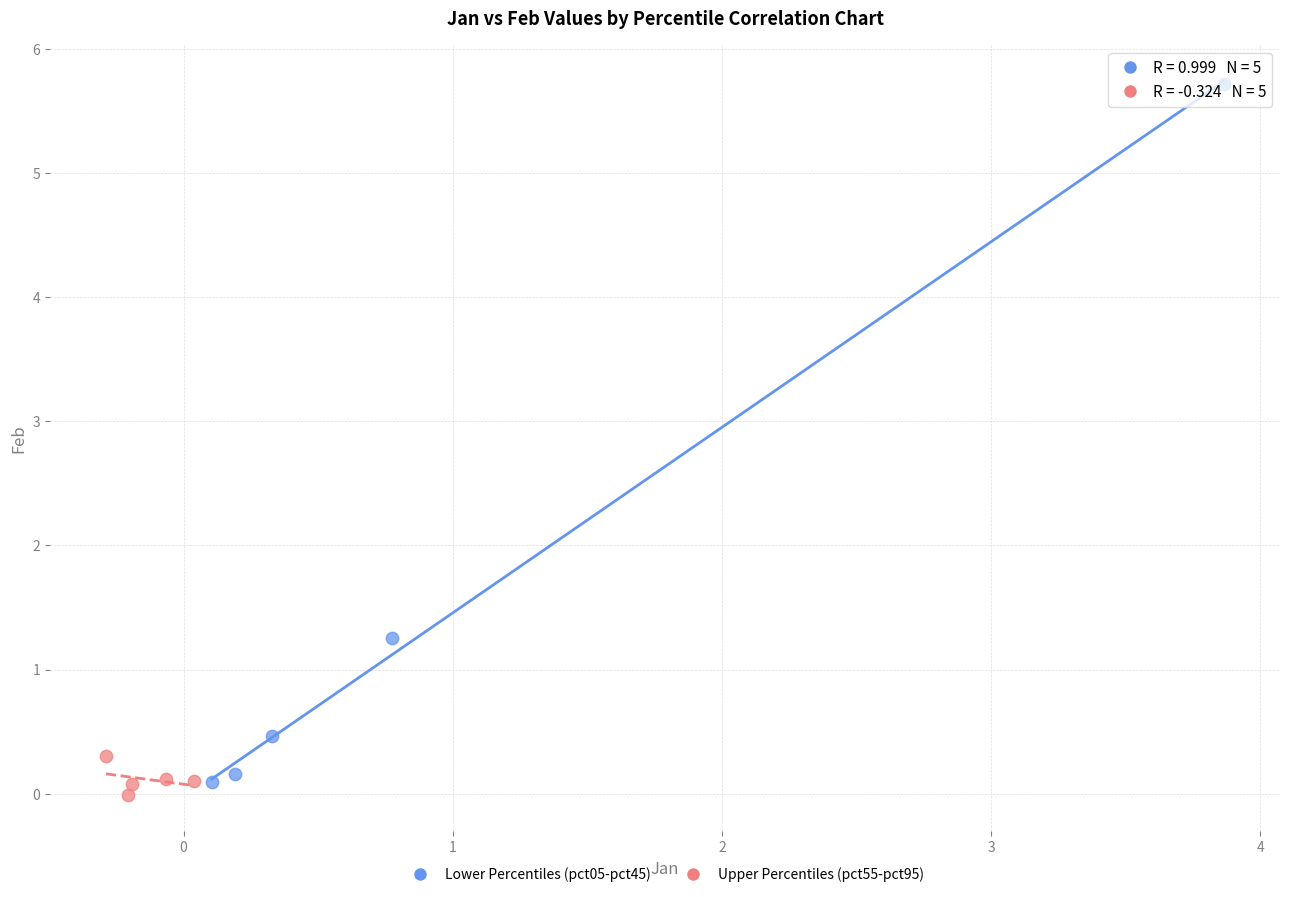

What are all the series names shown in the legend?

Lower Percentiles (pct05-pct45), Upper Percentiles (pct55-pct95)